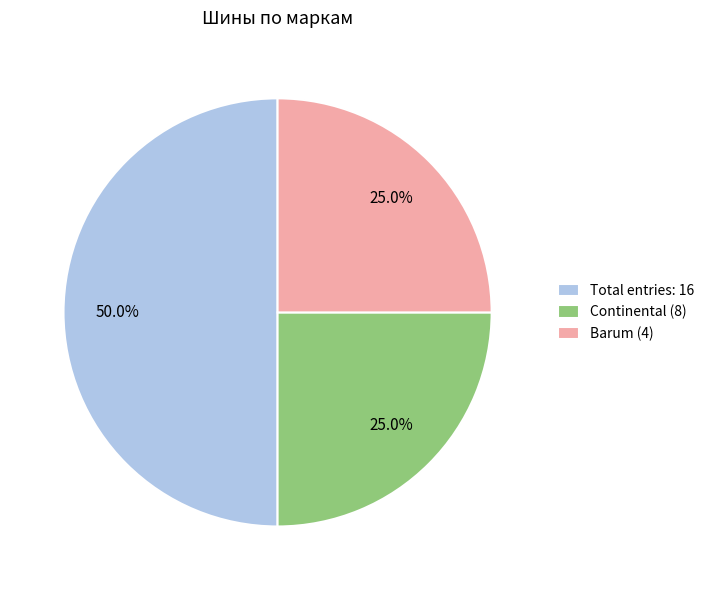

Between Total entries: 16 and Continental (8), which is larger?

Total entries: 16